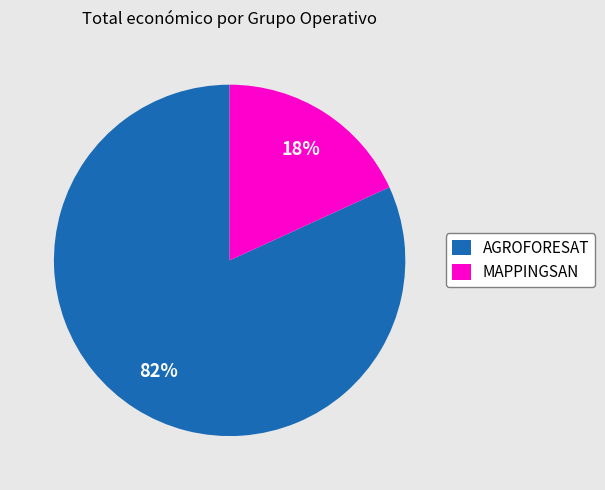

Which category has the biggest portion of the pie?

AGROFORESAT